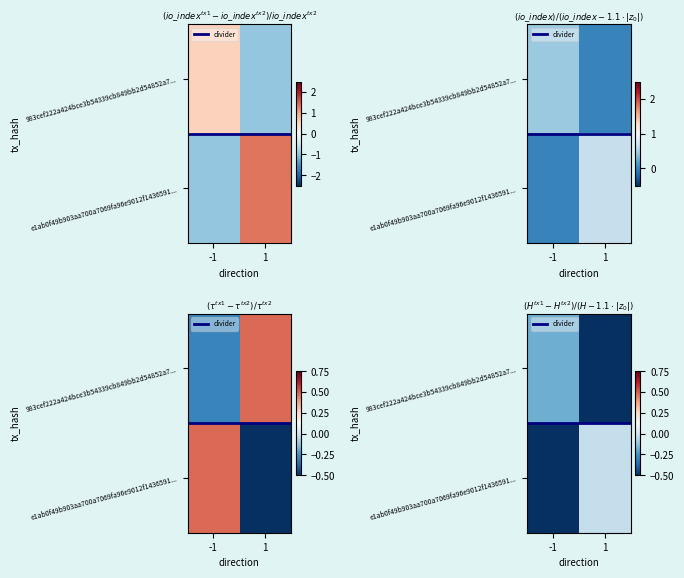

At how many categories does at least one series exceed 0?

2